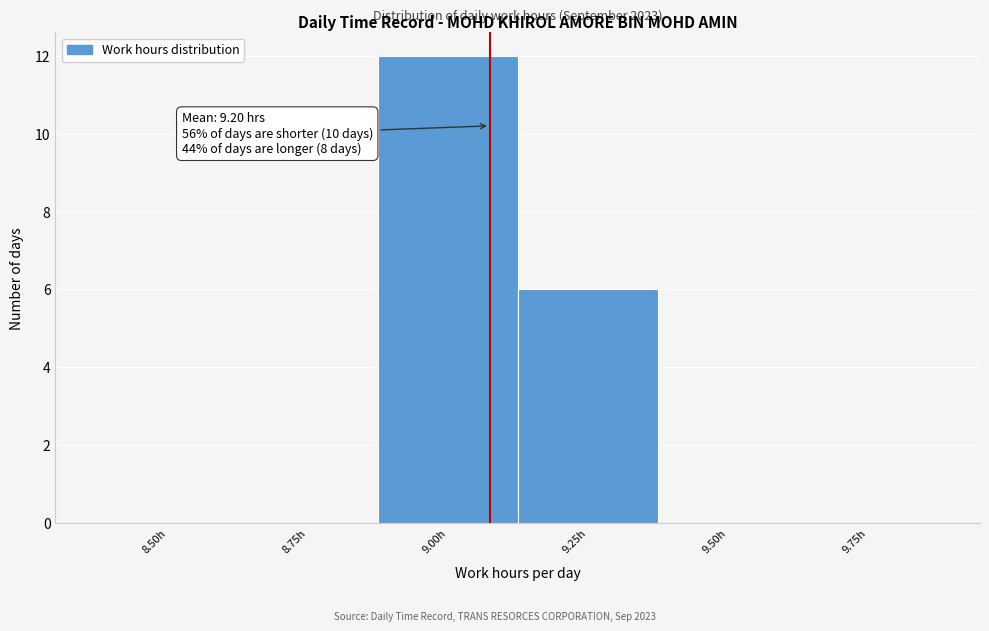

Reading right to left, transcribe all the data shown in this chart.

9.75h=0	9.50h=0	9.25h=6	9.00h=12	8.75h=0	8.50h=0